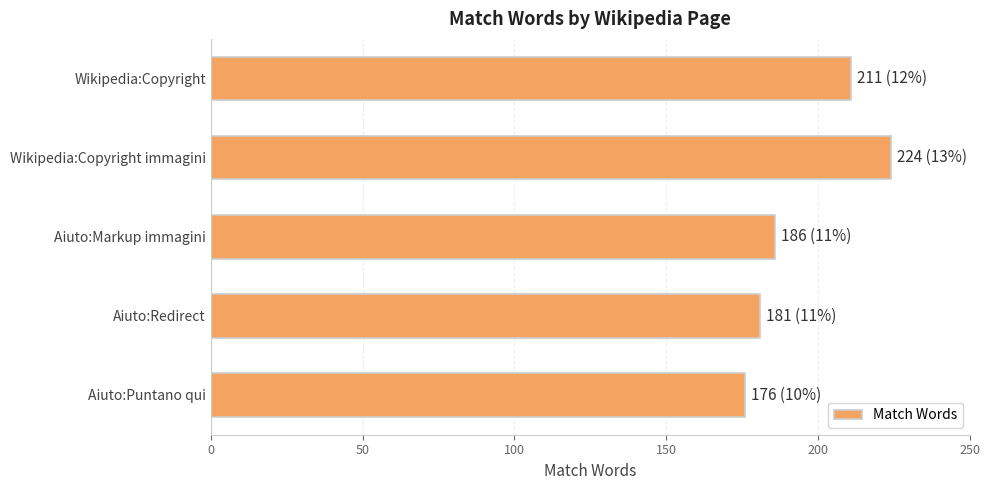

How many bars are there in total?

5